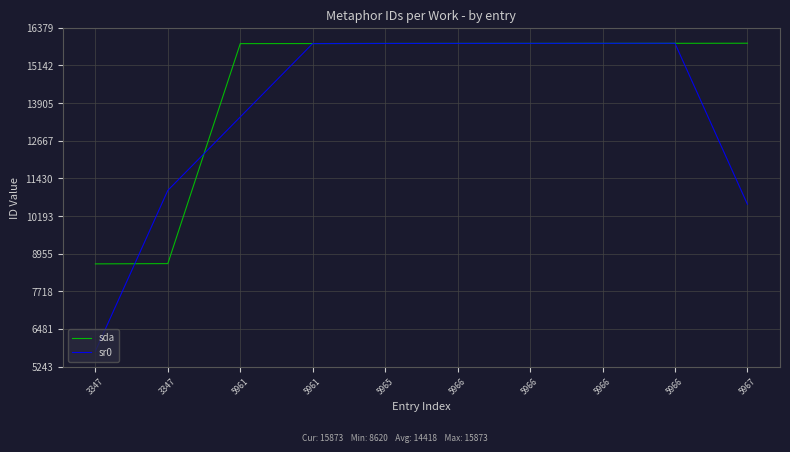

Does the chart display data point markers on the line(s)?

No